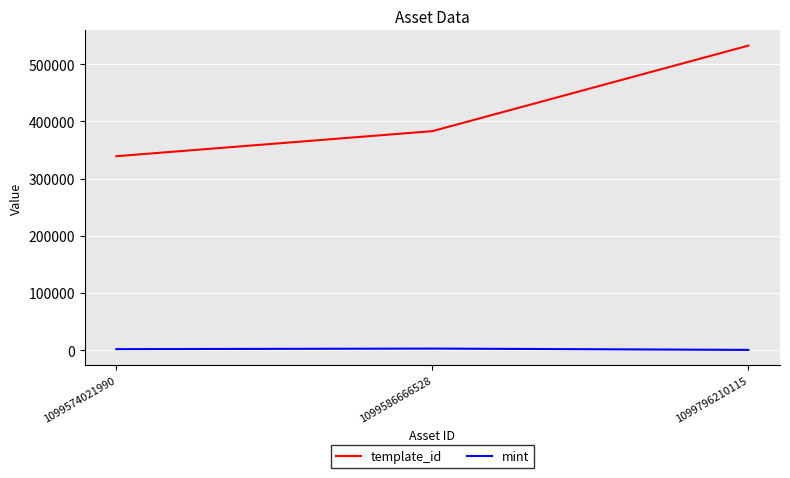

At which category does the chart reach its peak across all series?

1099796210115